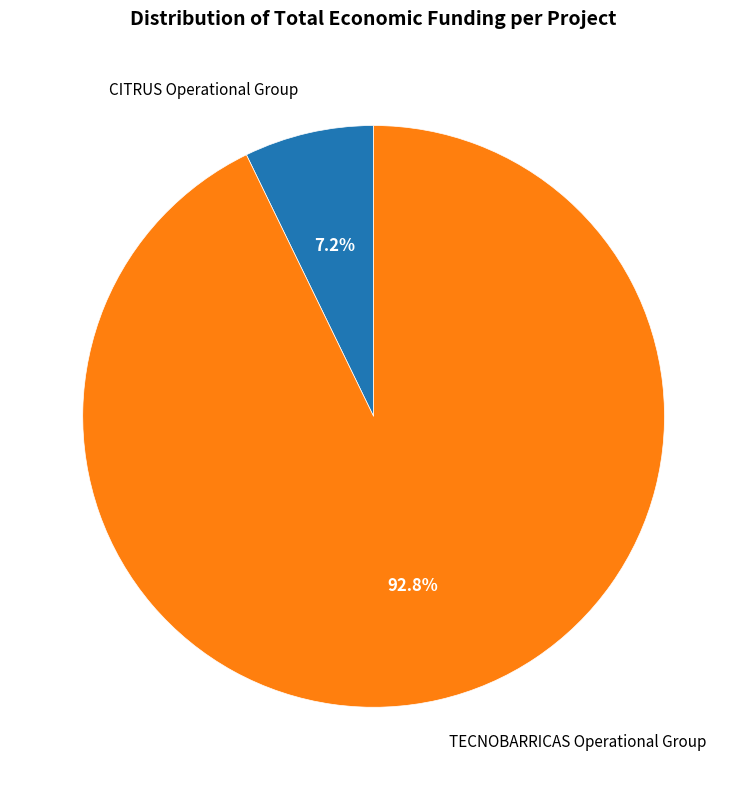

To the nearest percent, what is the combined percentage of CITRUS Operational Group and TECNOBARRICAS Operational Group?

100%